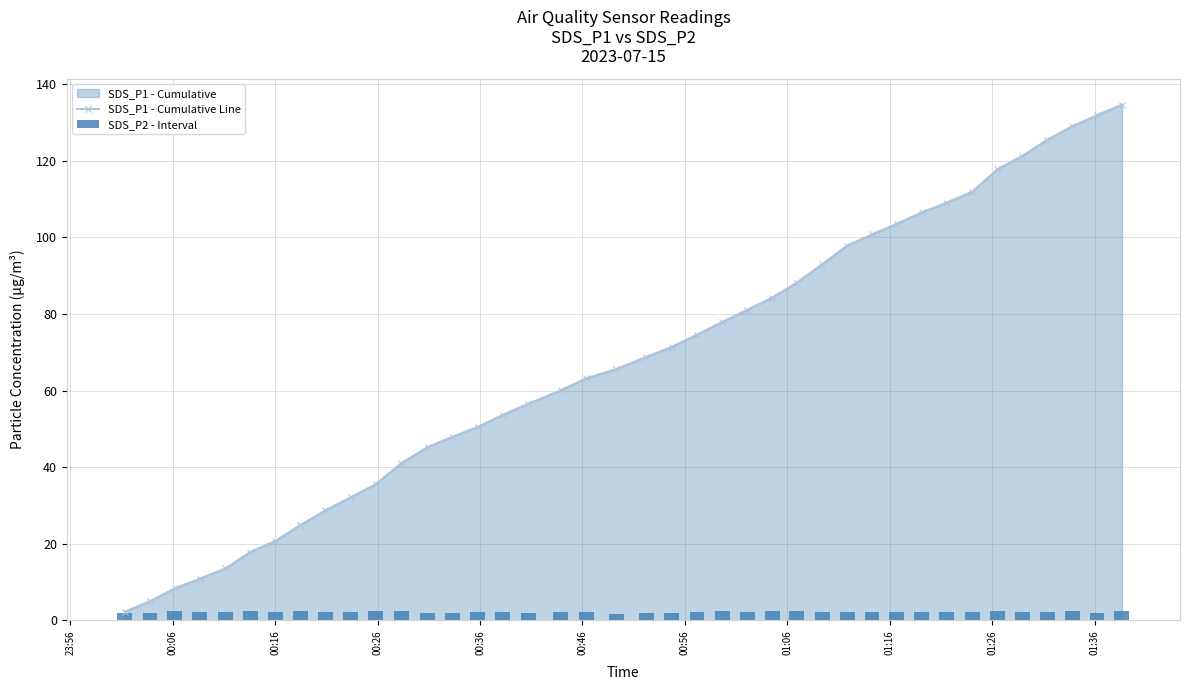

What is the sum of all SDS_P2 - Interval values?

87.8